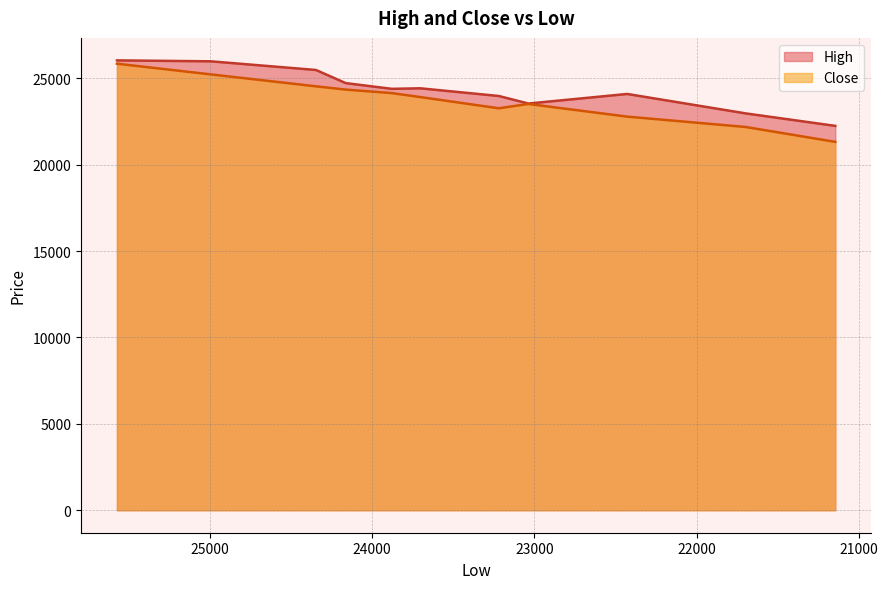

True or false: Close and High intersect in this chart.

False